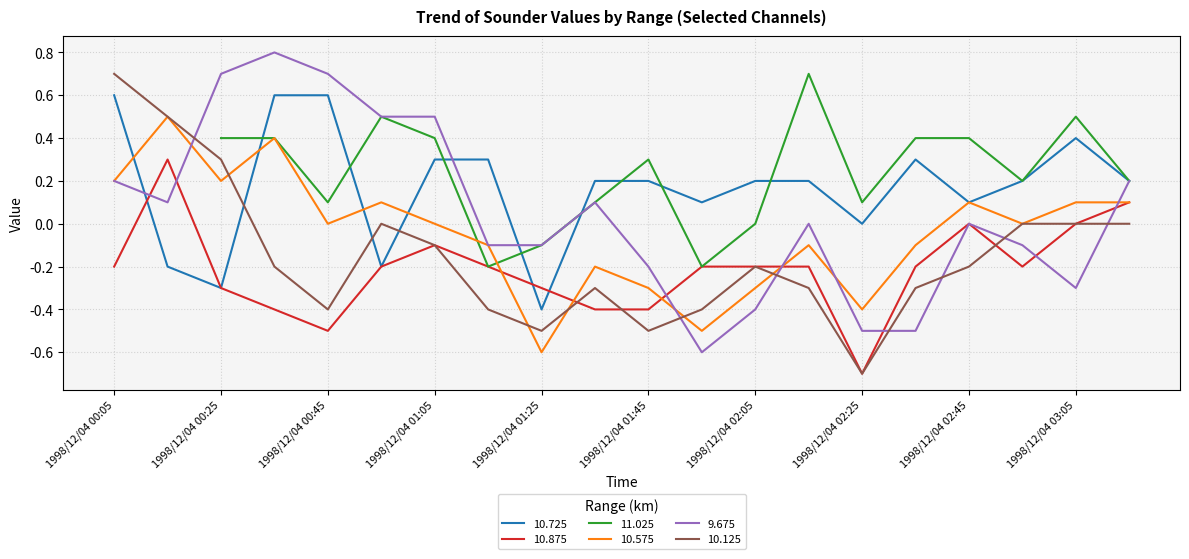

Is the value of 10.125 at 1998/12/04 02:15 greater than the value of 9.675 at 1998/12/04 02:55?

No